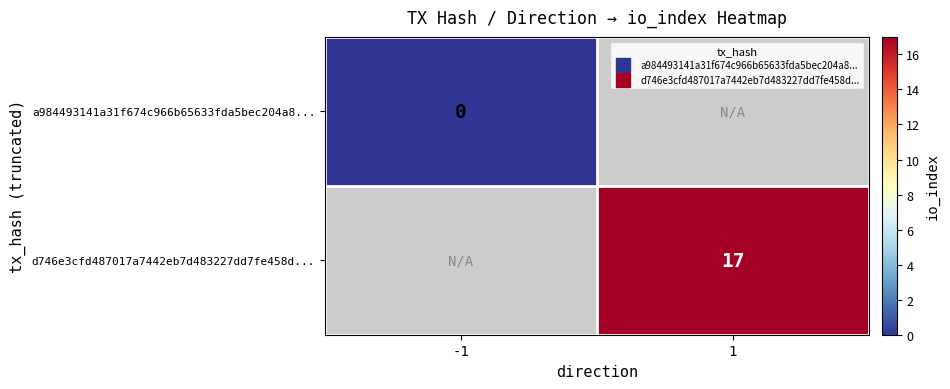

Is it true that d746e3cfd487017a7442eb7d483227dd7fe458d... equals 17.0 at 1?

True